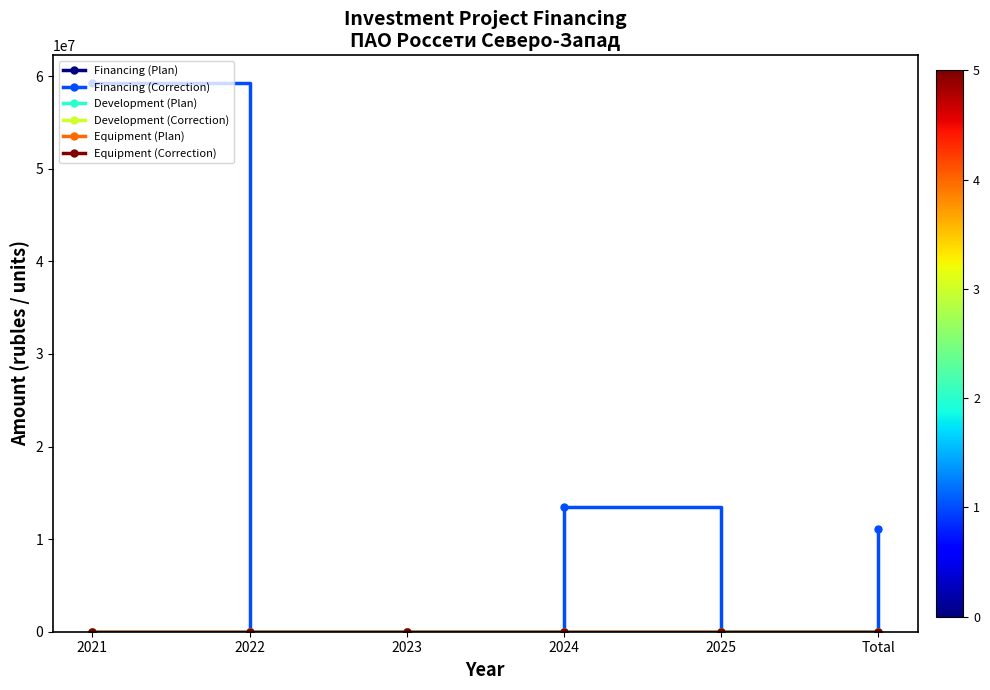

Between 2021 and 2022, which series saw the biggest shift?

Financing (Correction)